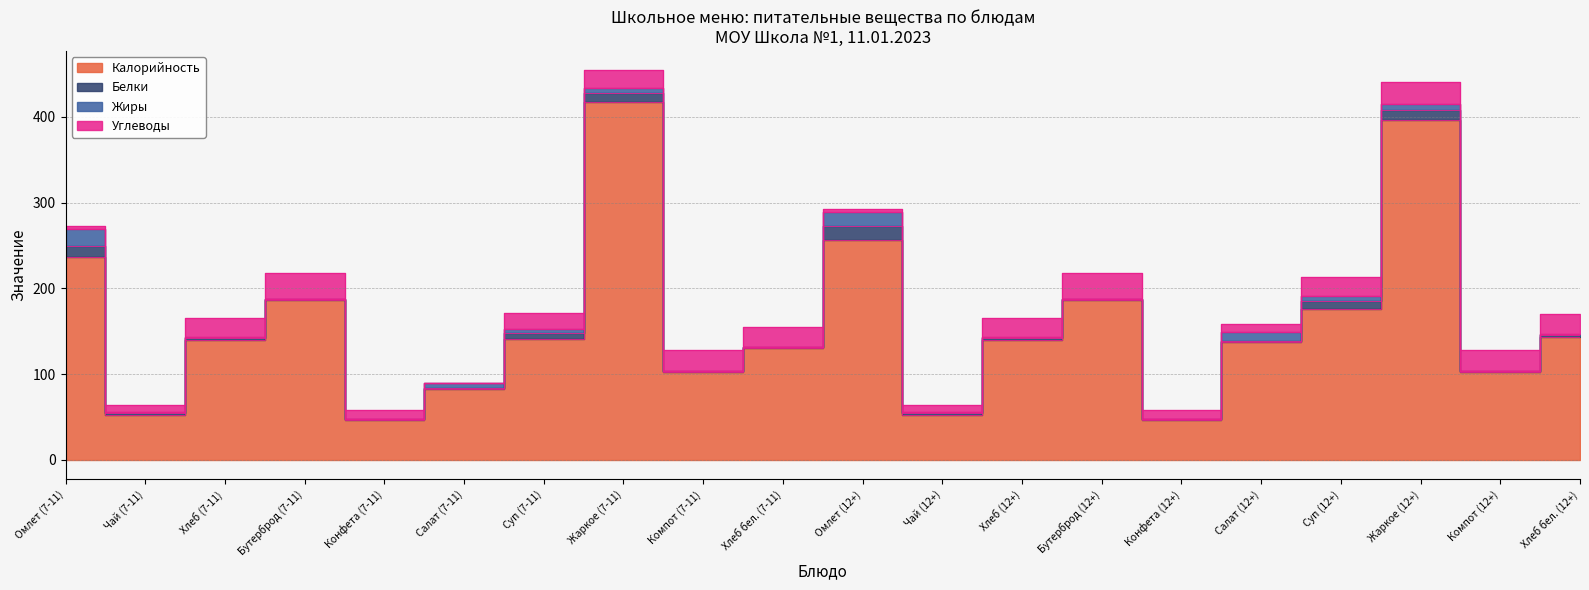

The value of Углеводы at Конфета (12+) is 18.0. True or false?

False